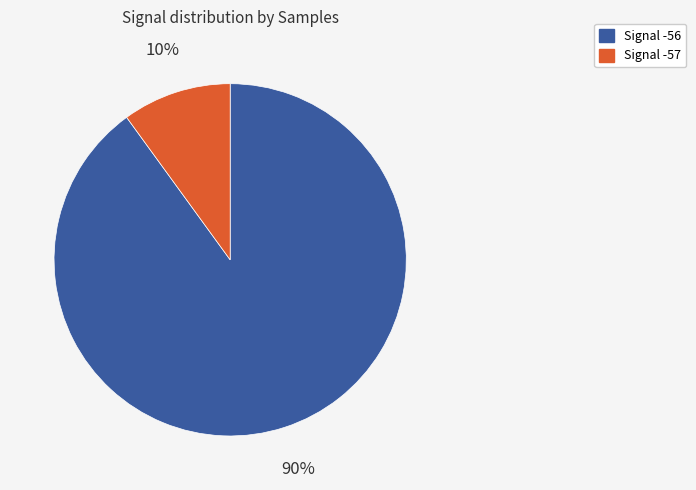

How many slices are in this pie chart?

2